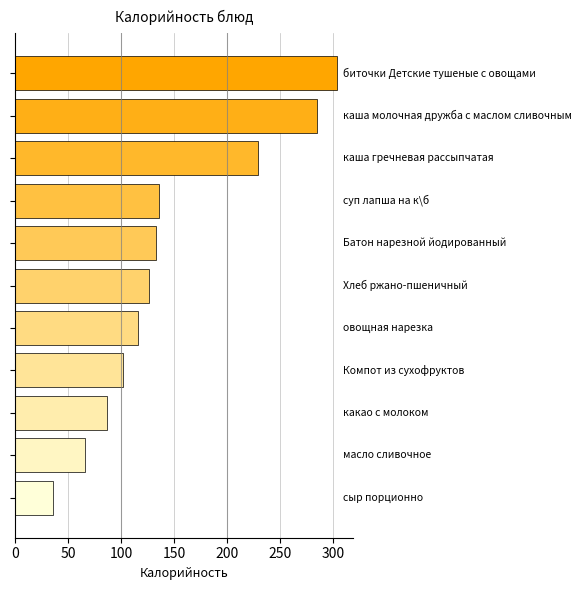

What is the value of the 1st bar from the top?

303.4